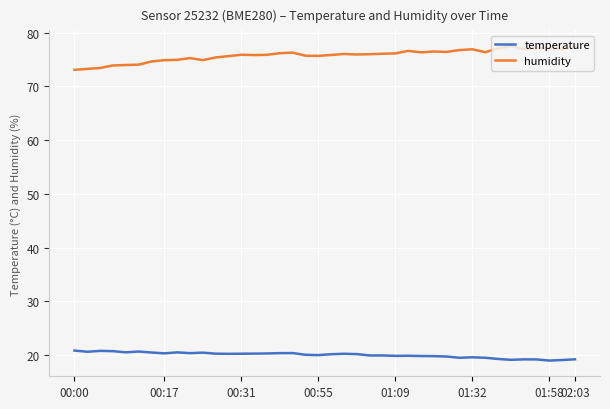

At how many categories does at least one series exceed 49?

40